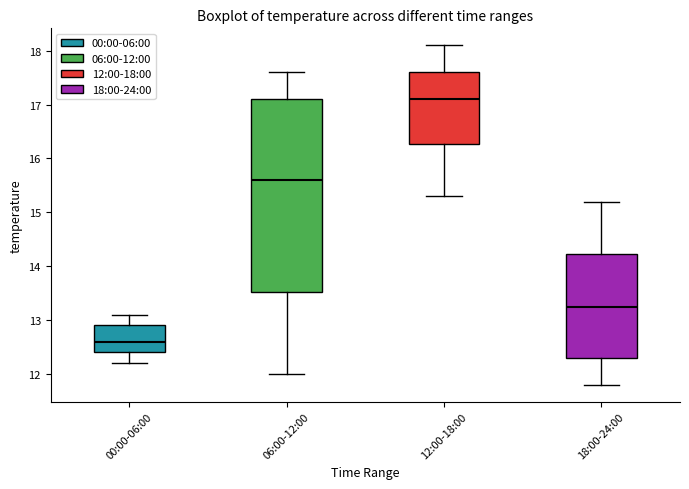

Reading left to right, transcribe this box plot: for each box, give where its median line is, the range the box spans, and where its two whiskers end, as read against the y-axis. The values are not printed on the chart, so give them approximately, as read against the axis.

00:00-06:00: median 12.6, box 12.4 to 12.9, whiskers 12.2 to 13.1
06:00-12:00: median 15.6, box 13.5 to 17.1, whiskers 12.0 to 17.6
12:00-18:00: median 17.1, box 16.3 to 17.6, whiskers 15.3 to 18.1
18:00-24:00: median 13.3, box 12.3 to 14.2, whiskers 11.8 to 15.2